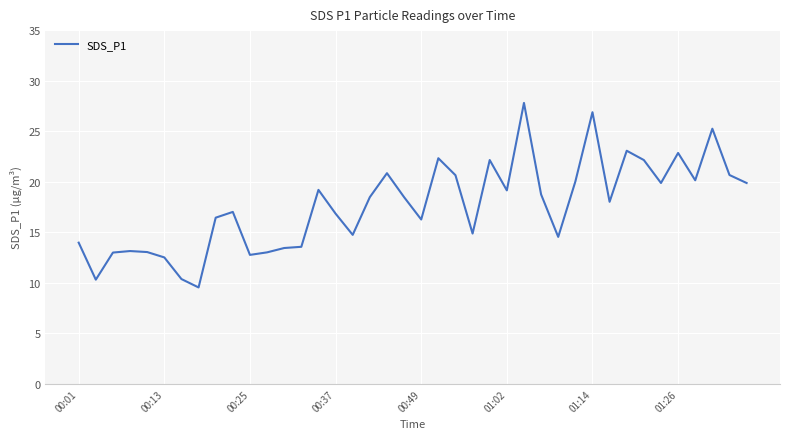

What is the greatest value displayed?

27.8